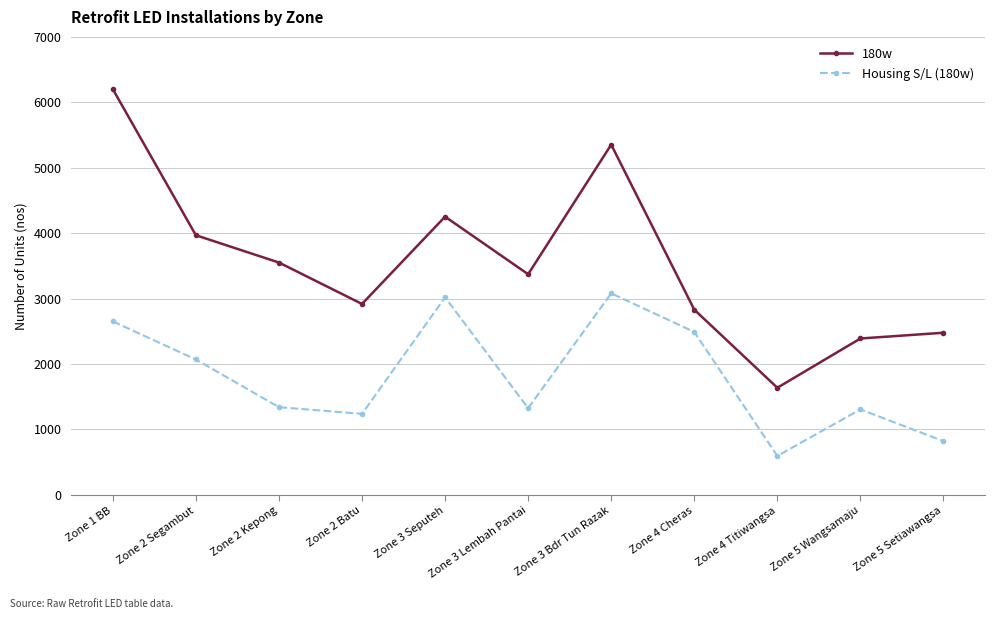

What is the approximate value of 180w at Zone 2 Batu, to the nearest 50?

2900